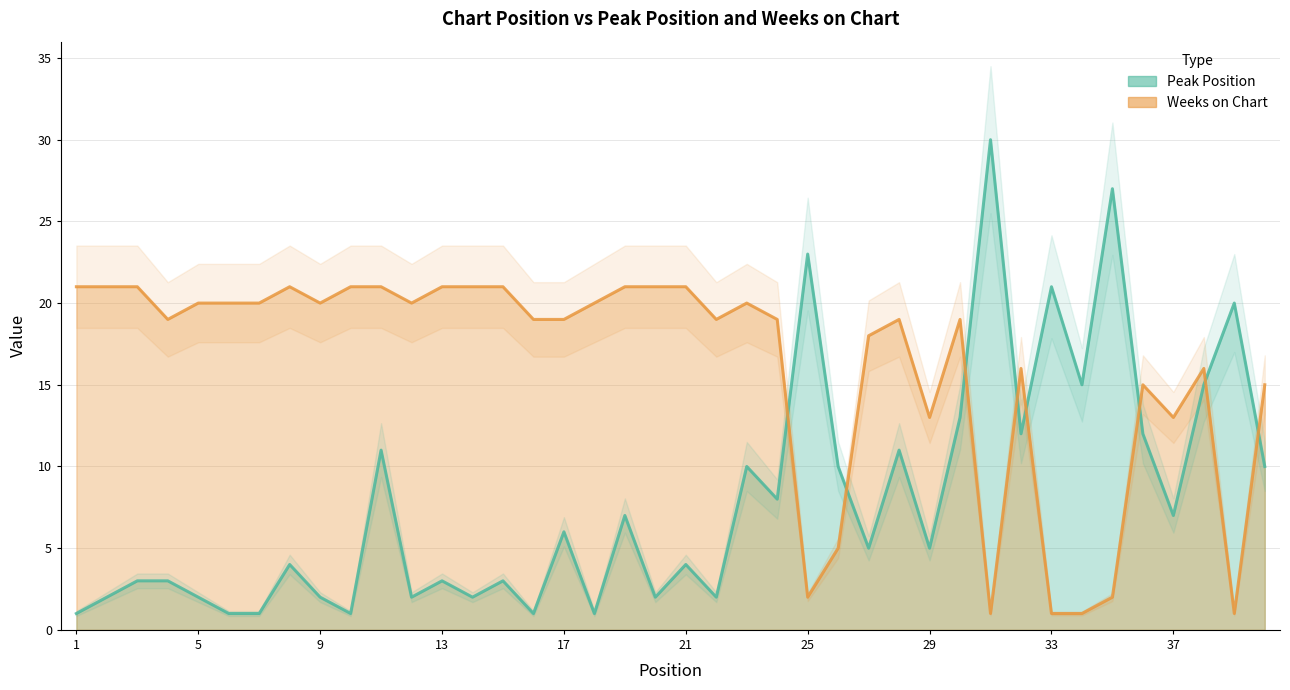

At which label is Weeks on Chart closest to 11?

29